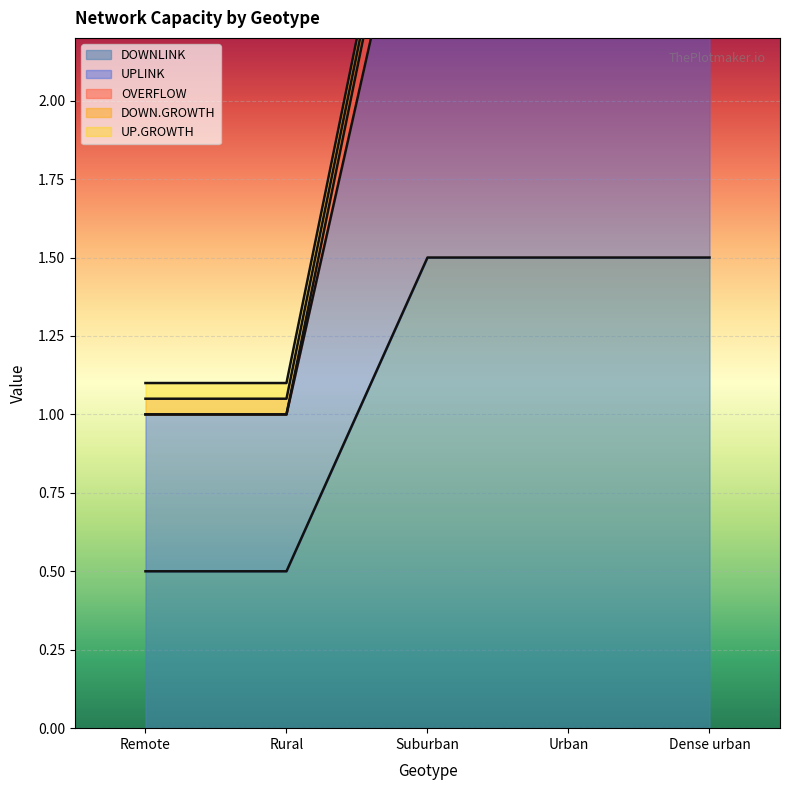

Where is OVERFLOW nearest to the value 2?

Remote